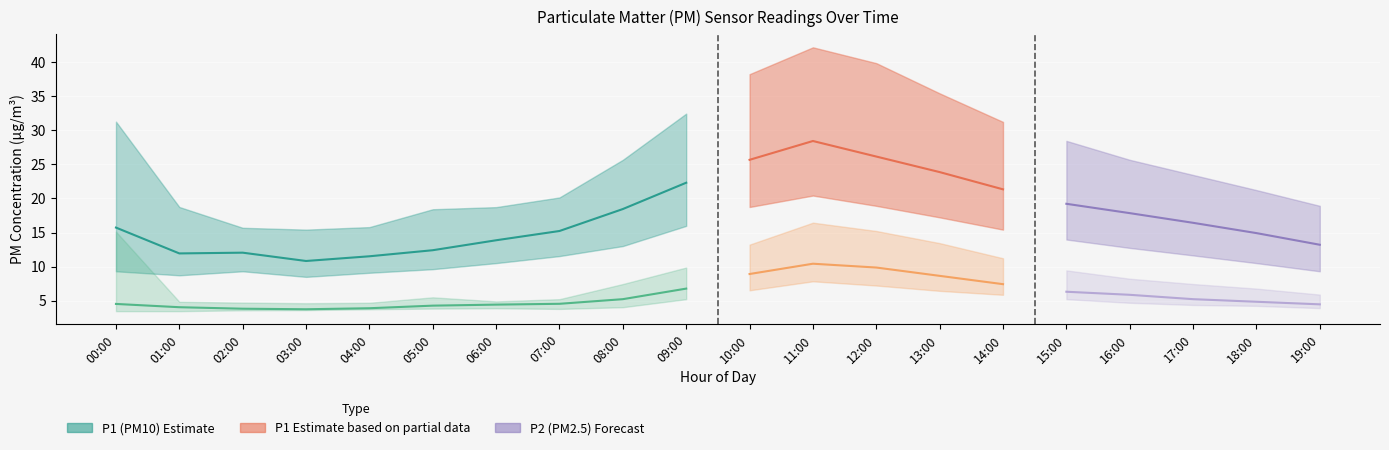

How many categories are shown in the chart?

20